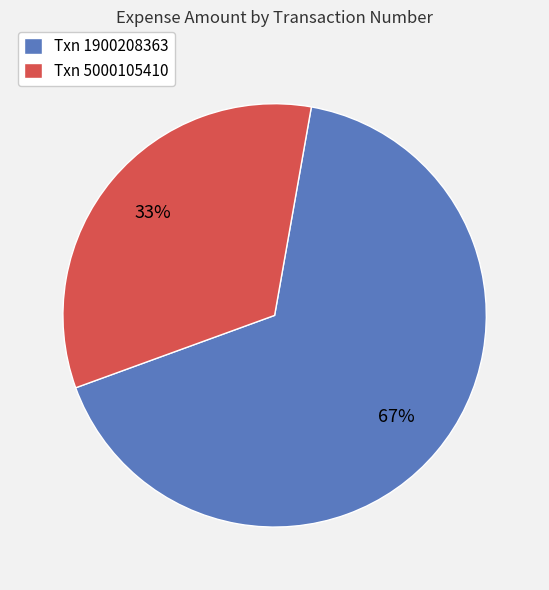

What is the ratio of the value at Txn 1900208363 to the value at Txn 5000105410?

2.0